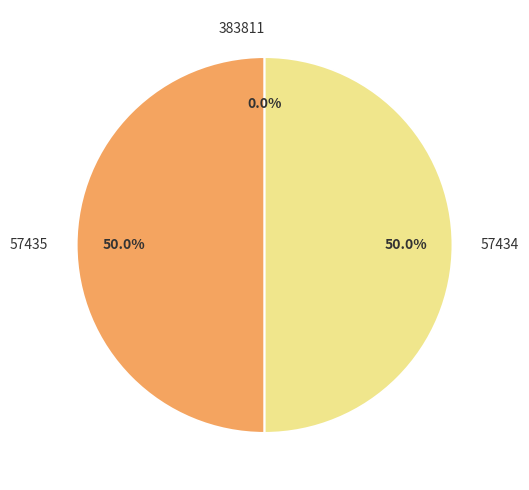

What percentage is the 57434 slice, to the nearest percent?

50%